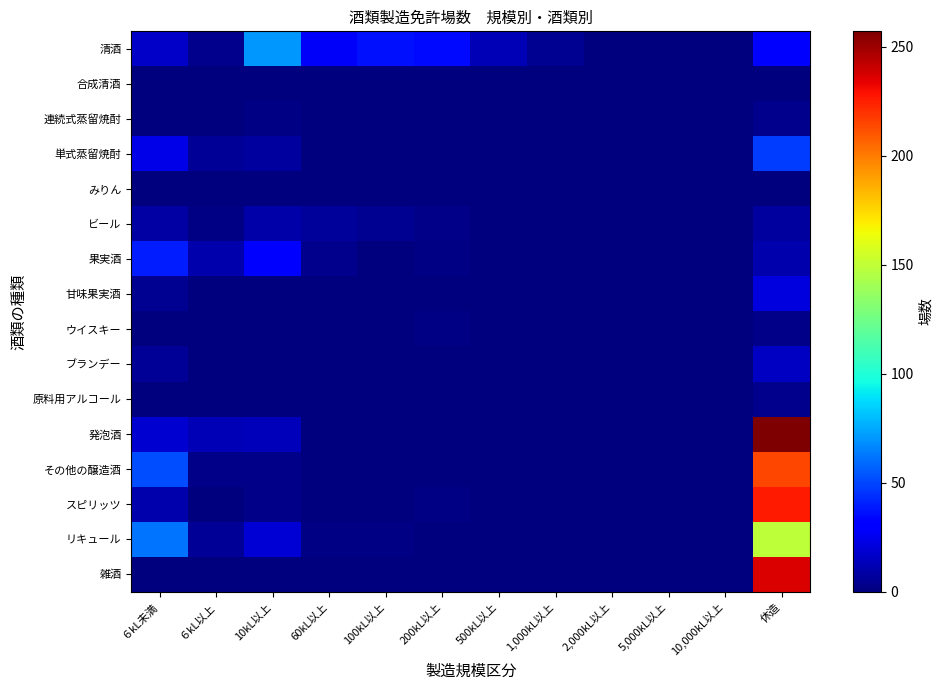

At how many categories does at least one series exceed 152?

1